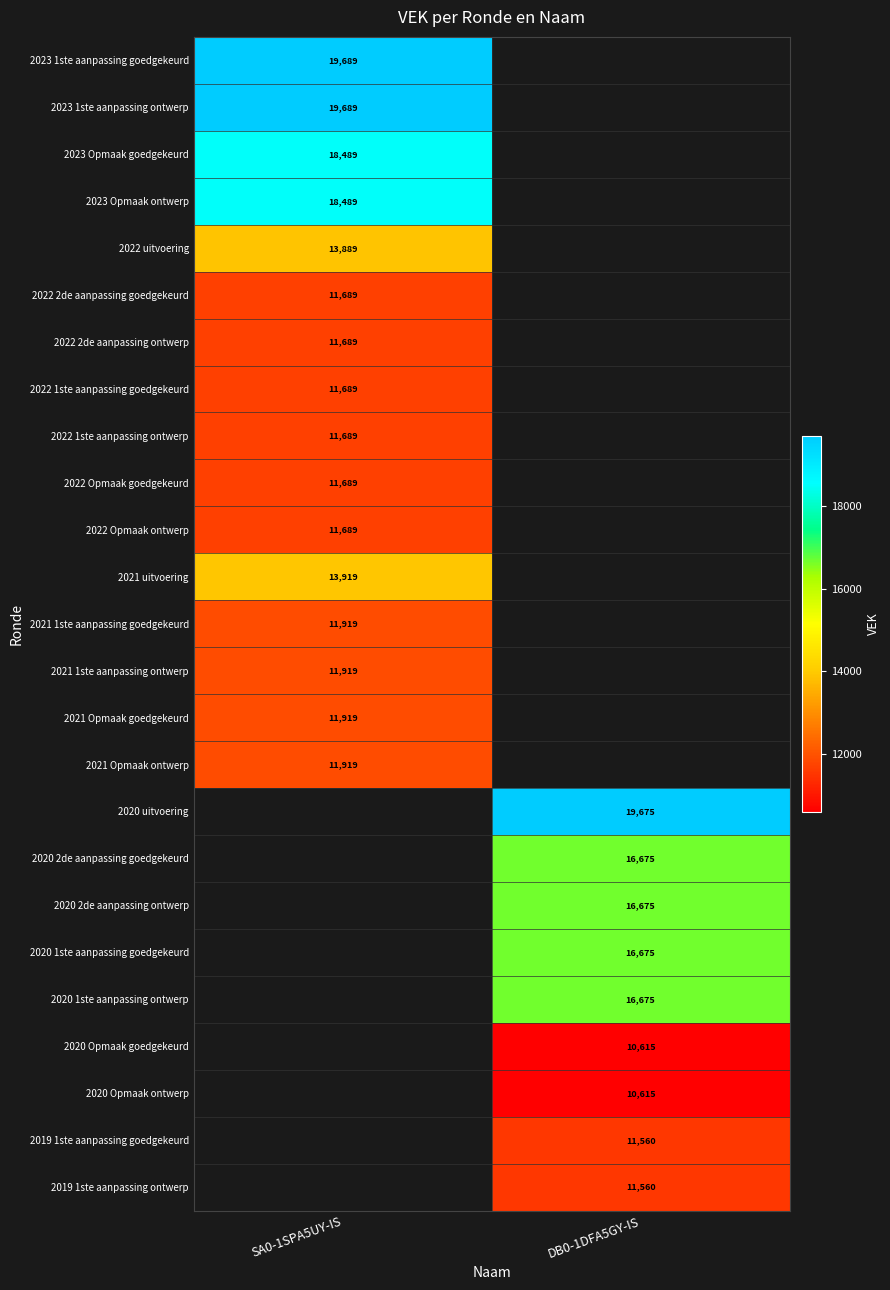

True or false: 2020 2de aanpassing goedgekeurd has a value of 3878 at DB0-1DFA5GY-IS.

False